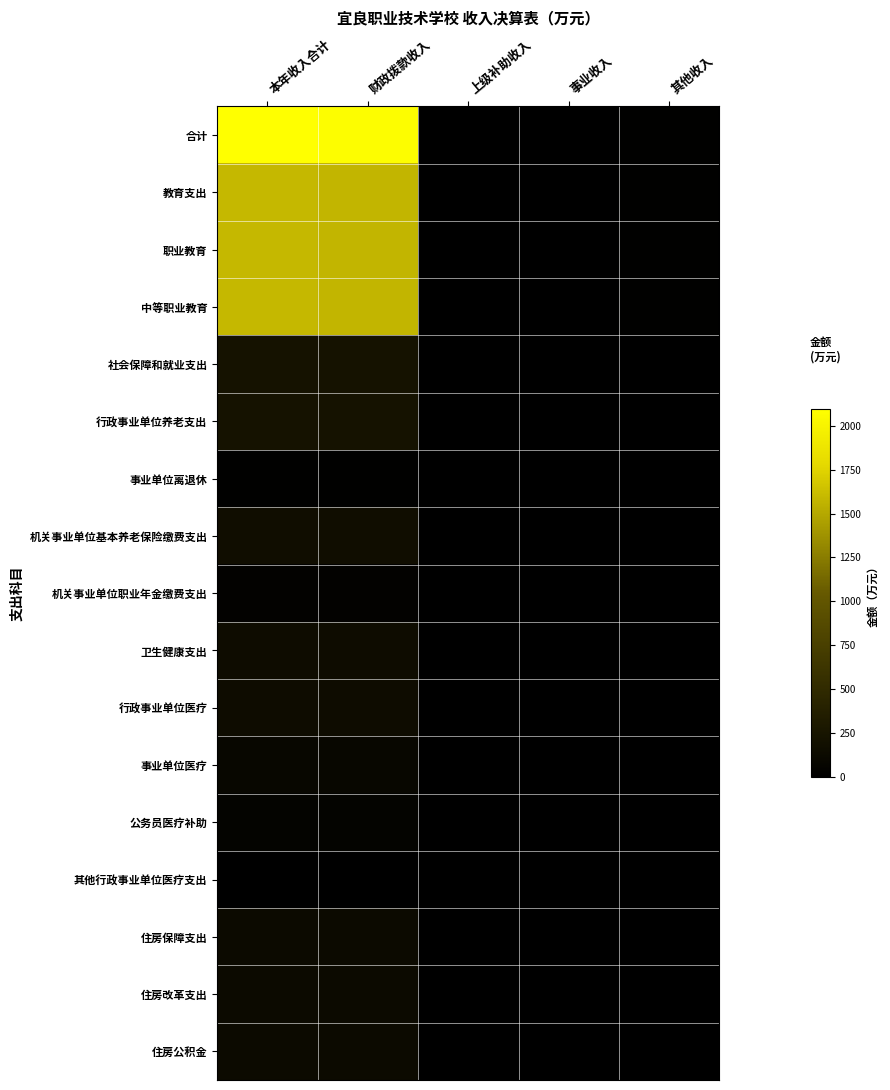

Reading right to left, what are all the values shown in this chart?

合计: 其他收入=21.0	事业收入=0.0	上级补助收入=0.0	财政拨款收入=2072.5	本年收入合计=2093.5
教育支出: 其他收入=21.0	事业收入=0.0	上级补助收入=0.0	财政拨款收入=1570.3	本年收入合计=1591.3
职业教育: 其他收入=21.0	事业收入=0.0	上级补助收入=0.0	财政拨款收入=1570.3	本年收入合计=1591.3
中等职业教育: 其他收入=21.0	事业收入=0.0	上级补助收入=0.0	财政拨款收入=1570.3	本年收入合计=1591.3
社会保障和就业支出: 其他收入=0.0	事业收入=0.0	上级补助收入=0.0	财政拨款收入=225.3	本年收入合计=225.3
行政事业单位养老支出: 其他收入=0.0	事业收入=0.0	上级补助收入=0.0	财政拨款收入=225.3	本年收入合计=225.3
事业单位离退休: 其他收入=0.0	事业收入=0.0	上级补助收入=0.0	财政拨款收入=18.2	本年收入合计=18.2
机关事业单位基本养老保险缴费支出: 其他收入=0.0	事业收入=0.0	上级补助收入=0.0	财政拨款收入=167.8	本年收入合计=167.8
机关事业单位职业年金缴费支出: 其他收入=0.0	事业收入=0.0	上级补助收入=0.0	财政拨款收入=39.2	本年收入合计=39.2
卫生健康支出: 其他收入=0.0	事业收入=0.0	上级补助收入=0.0	财政拨款收入=150.1	本年收入合计=150.1
行政事业单位医疗: 其他收入=0.0	事业收入=0.0	上级补助收入=0.0	财政拨款收入=150.1	本年收入合计=150.1
事业单位医疗: 其他收入=0.0	事业收入=0.0	上级补助收入=0.0	财政拨款收入=91.2	本年收入合计=91.2
公务员医疗补助: 其他收入=0.0	事业收入=0.0	上级补助收入=0.0	财政拨款收入=55.1	本年收入合计=55.1
其他行政事业单位医疗支出: 其他收入=0.0	事业收入=0.0	上级补助收入=0.0	财政拨款收入=3.8	本年收入合计=3.8
住房保障支出: 其他收入=0.0	事业收入=0.0	上级补助收入=0.0	财政拨款收入=126.8	本年收入合计=126.8
住房改革支出: 其他收入=0.0	事业收入=0.0	上级补助收入=0.0	财政拨款收入=126.8	本年收入合计=126.8
住房公积金: 其他收入=0.0	事业收入=0.0	上级补助收入=0.0	财政拨款收入=126.8	本年收入合计=126.8